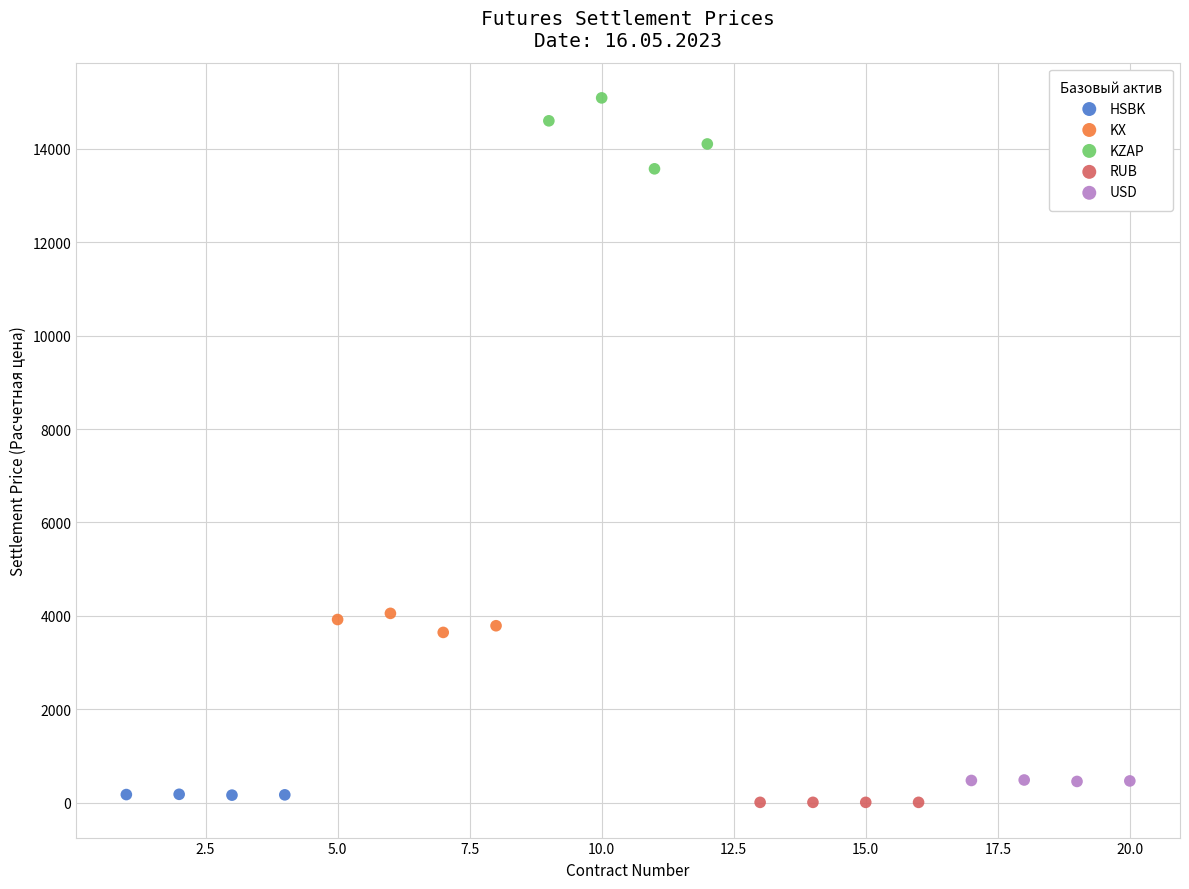

Which series contains the highest Y value?

KZAP